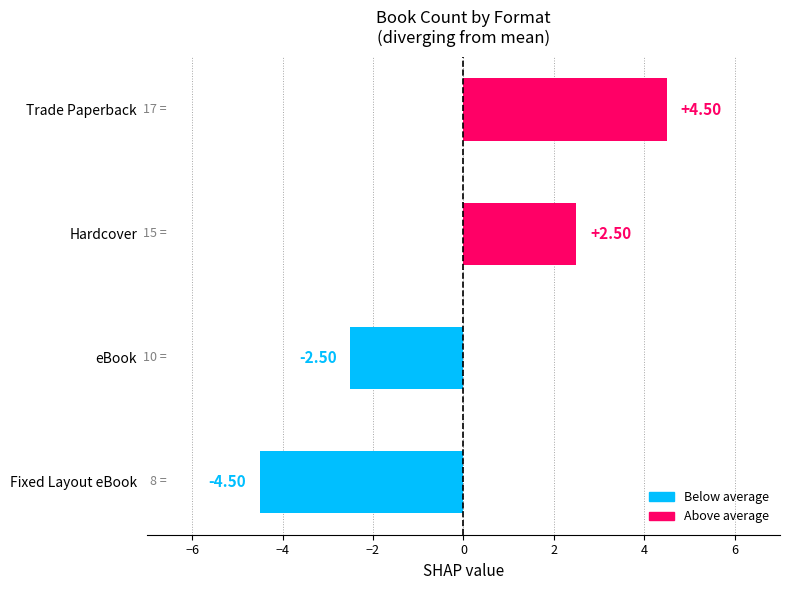

What is the difference between the values at Hardcover and eBook?

5.0